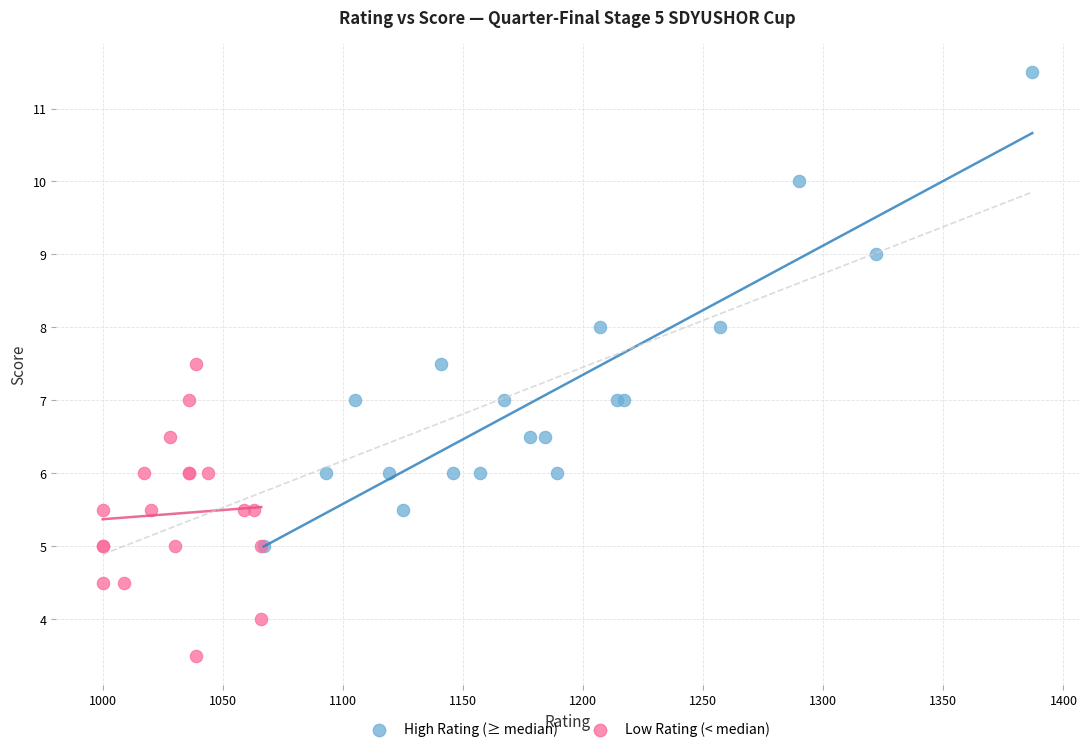

Which series contains the lowest Y value?

Low Rating (< median)